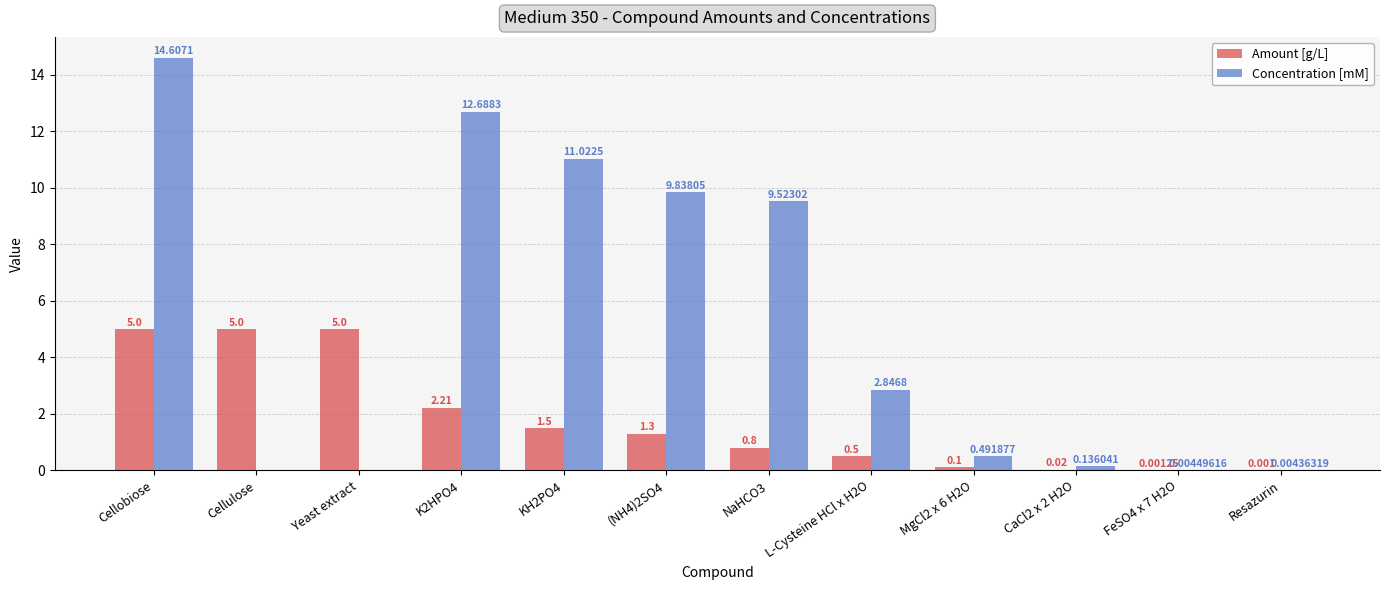

What are all the series names shown in the legend?

Amount [g/L], Concentration [mM]